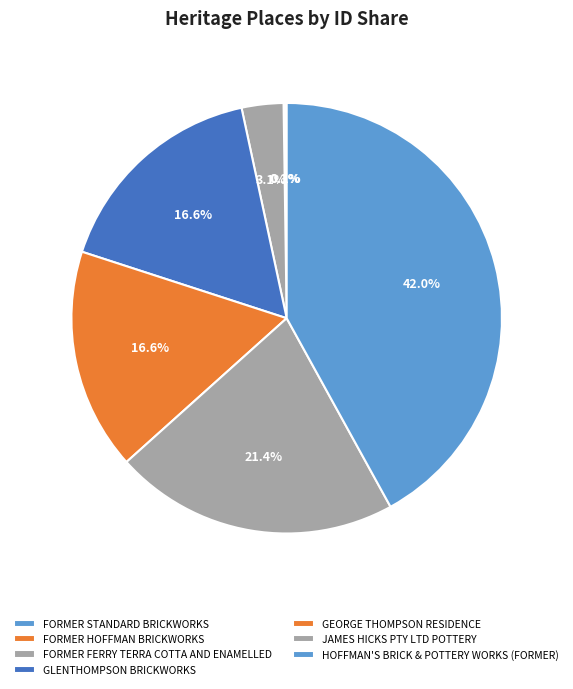

Count the number of slices in the pie.

7